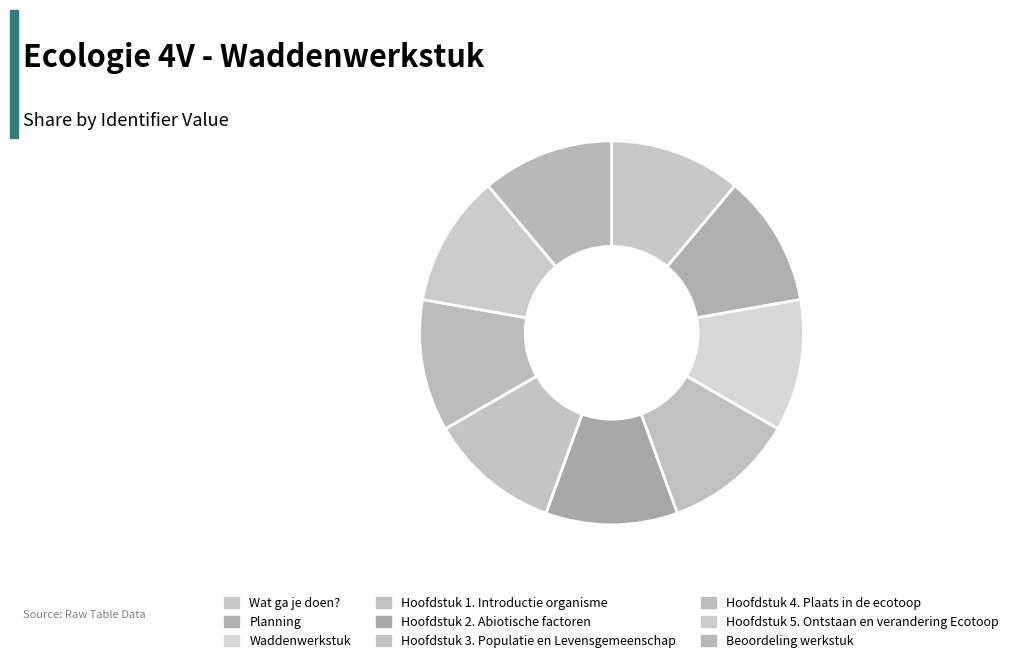

Is it true that Hoofdstuk 3. Populatie en Levensgemeenschap is 11% of the pie?

True